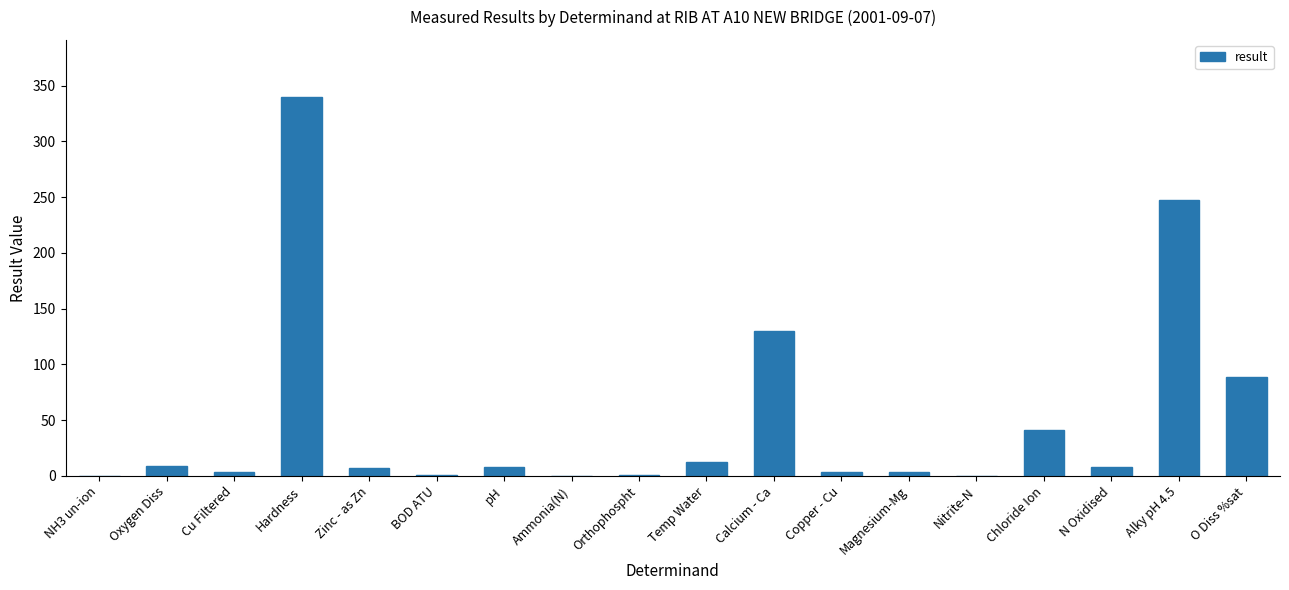

What is the average value?

50.2